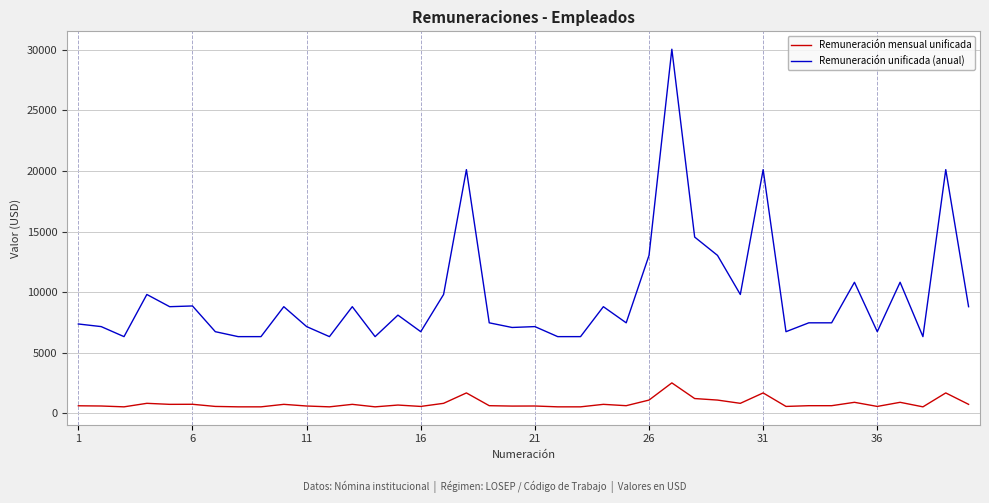

Which series has the largest total across all categories?

Remuneración unificada (anual)